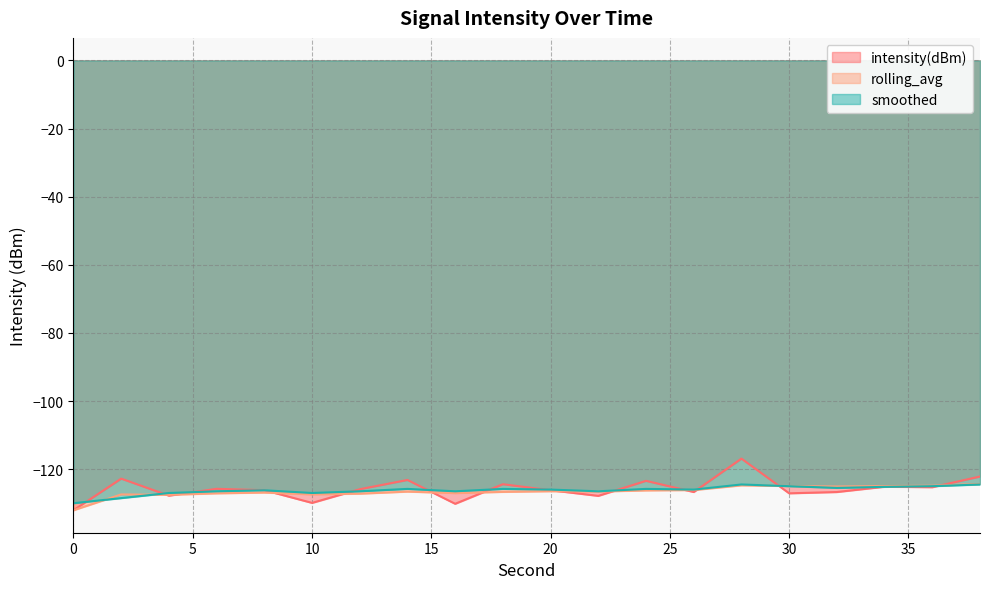

True or false: rolling_avg has a value of -127.0 at 16.

True